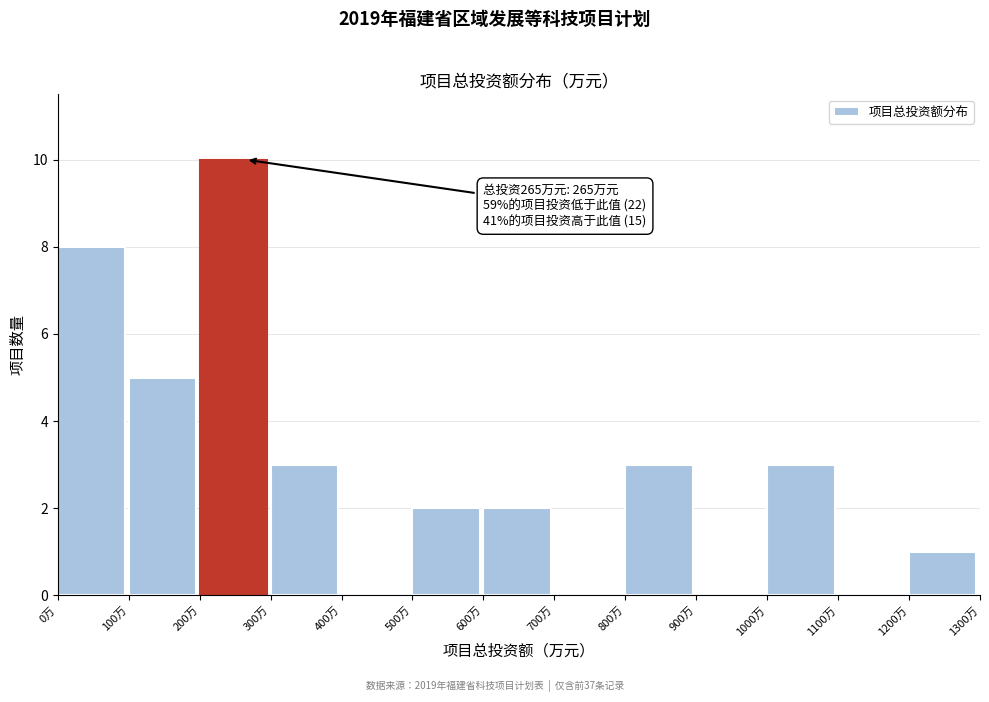

Which range on the x-axis has the tallest bar?

200 to 300